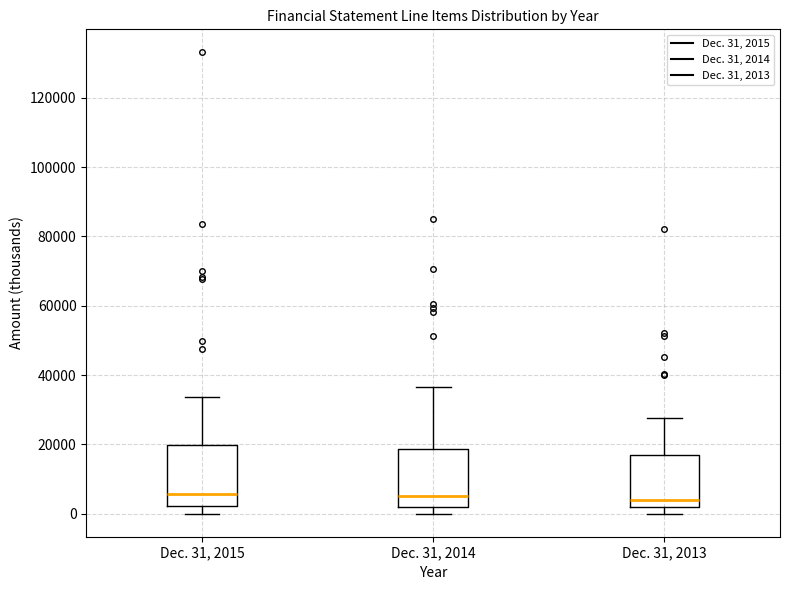

Reading left to right, read every box against the y-axis: the position of its median line, the range the box covers, and the ends of its whiskers. The values are not printed on the chart, so give them approximately, as read against the axis.

Dec. 31, 2015: median 6000, box 2000 to 20000, whiskers 0 to 34000
Dec. 31, 2014: median 6000, box 2000 to 18000, whiskers 0 to 36000
Dec. 31, 2013: median 4000, box 2000 to 16000, whiskers 0 to 28000